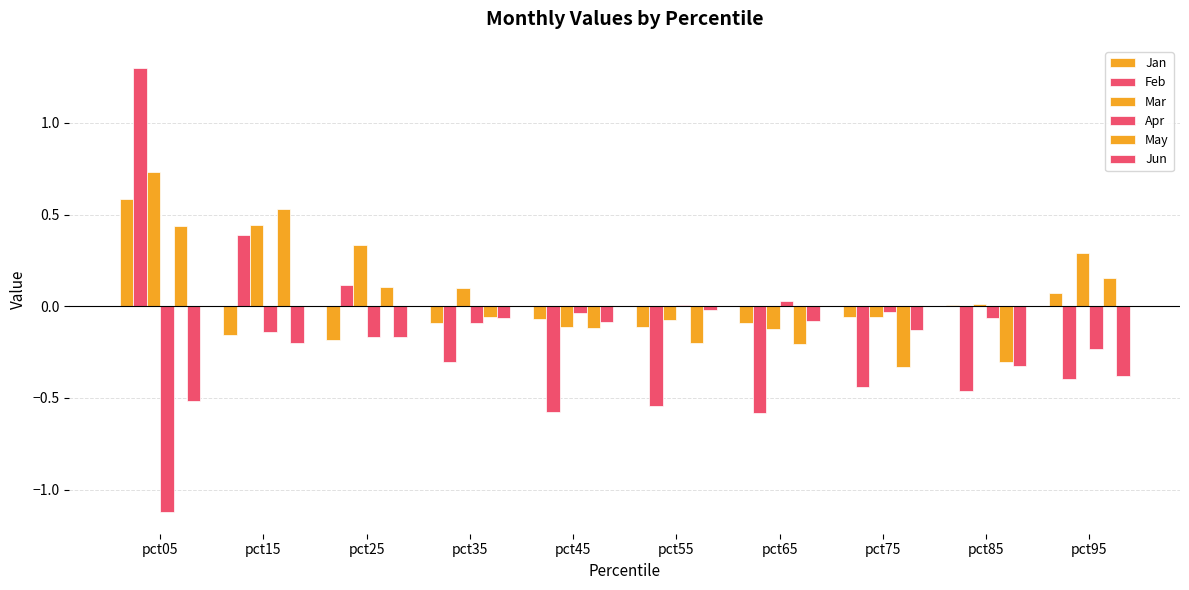

Does the chart contain stacked bars?

No